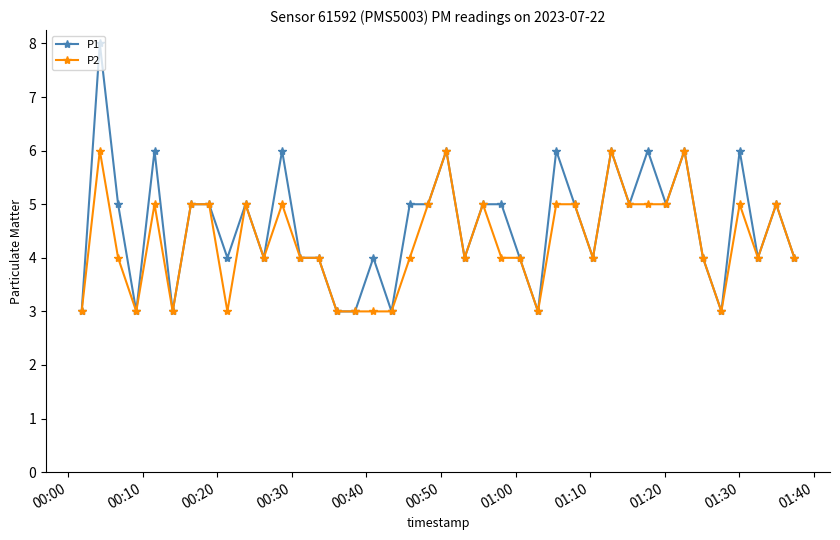

Rank the series by their average value, from lowest to highest.

P2, P1